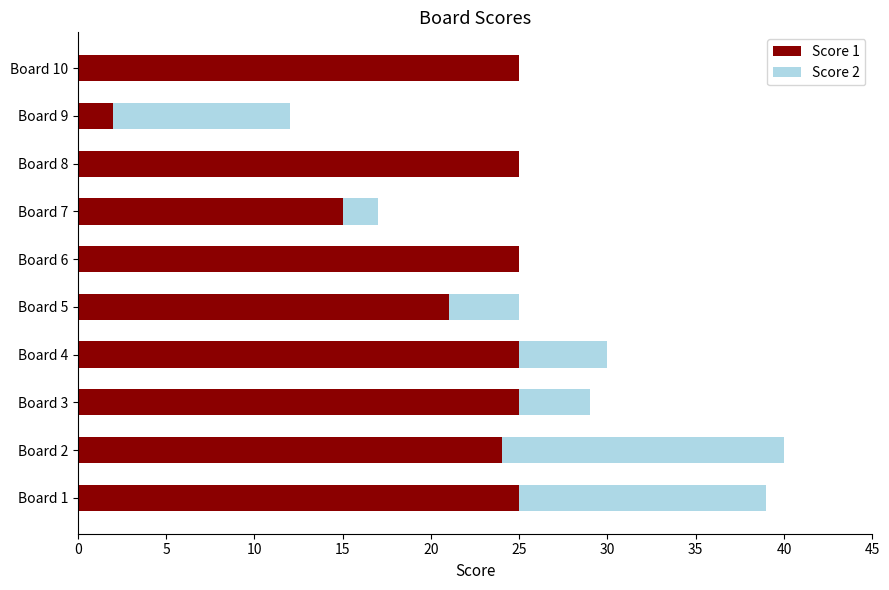

Where is Score 1 nearest to the value 13?

Board 7